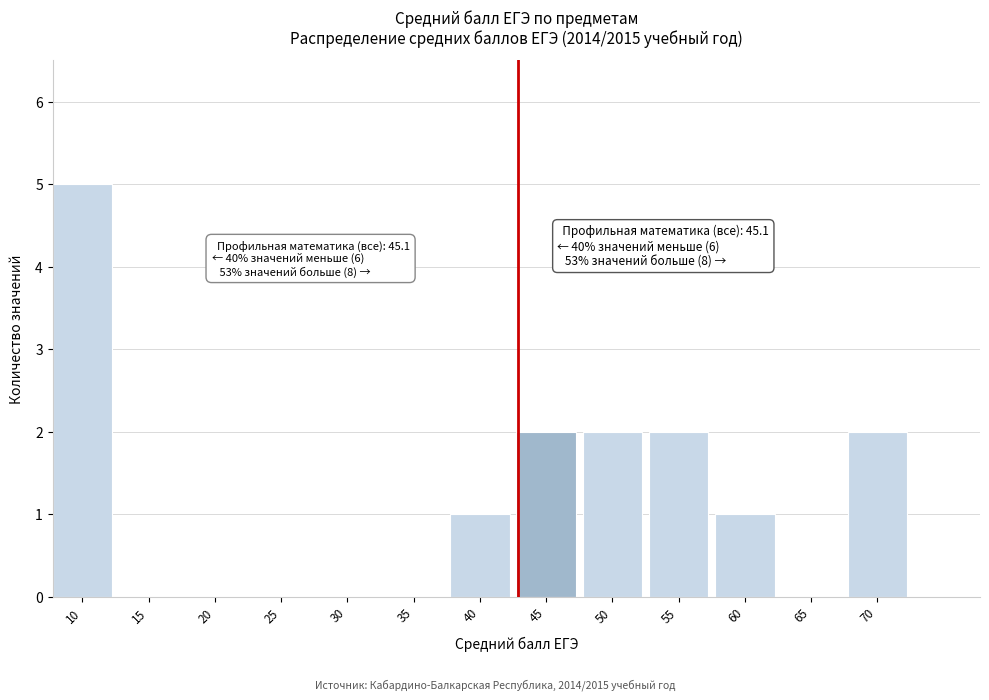

Reading left to right, transcribe all the data shown in this chart.

10=5	15=0	20=0	25=0	30=0	35=0	40=1	45=2	50=2	55=2	60=1	65=0	70=2